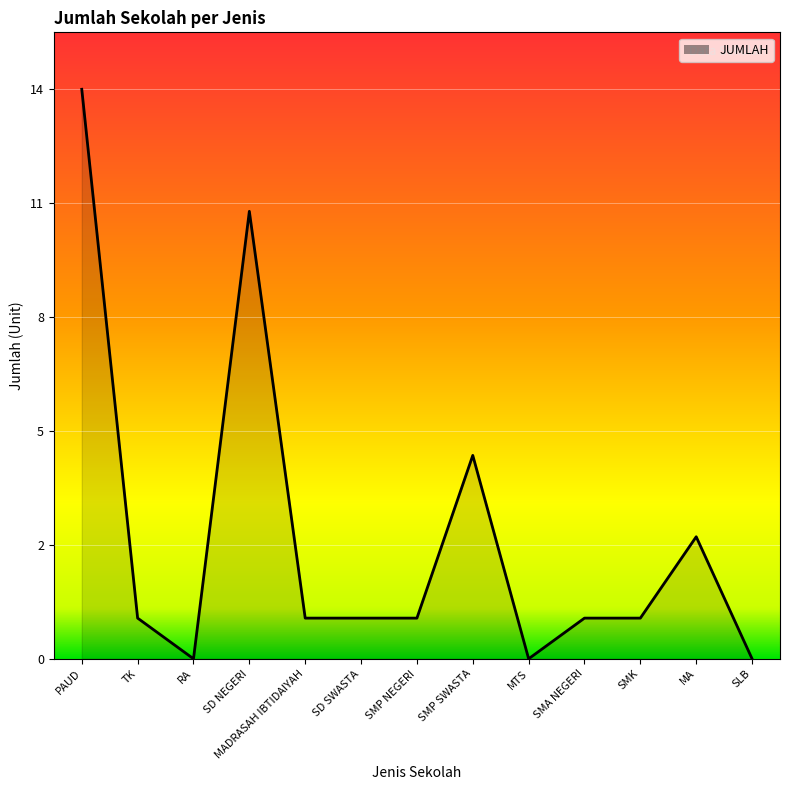

Is this an area chart (filled region under the line)?

Yes